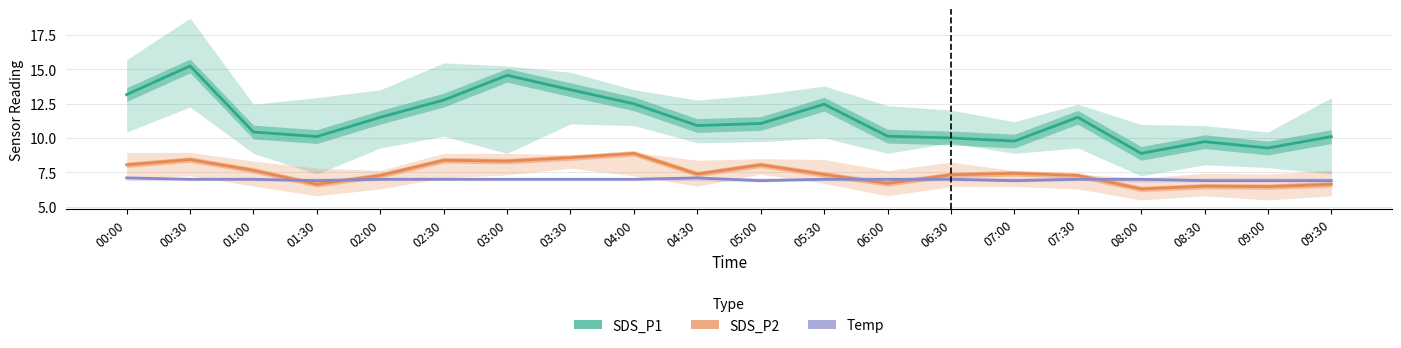

Count the number of categories in the chart.

20